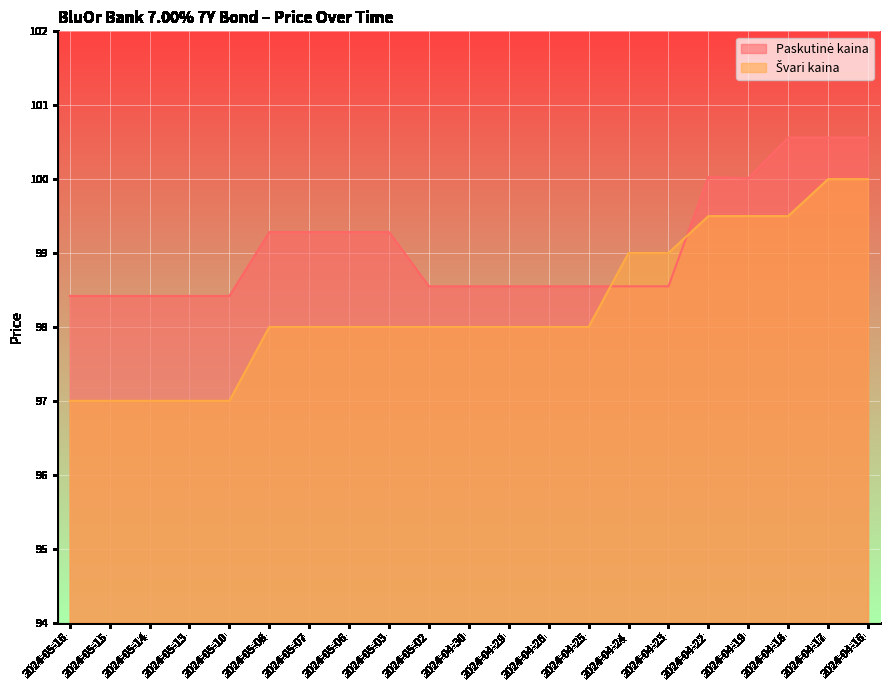

What position from the right is 2024-04-25?

8